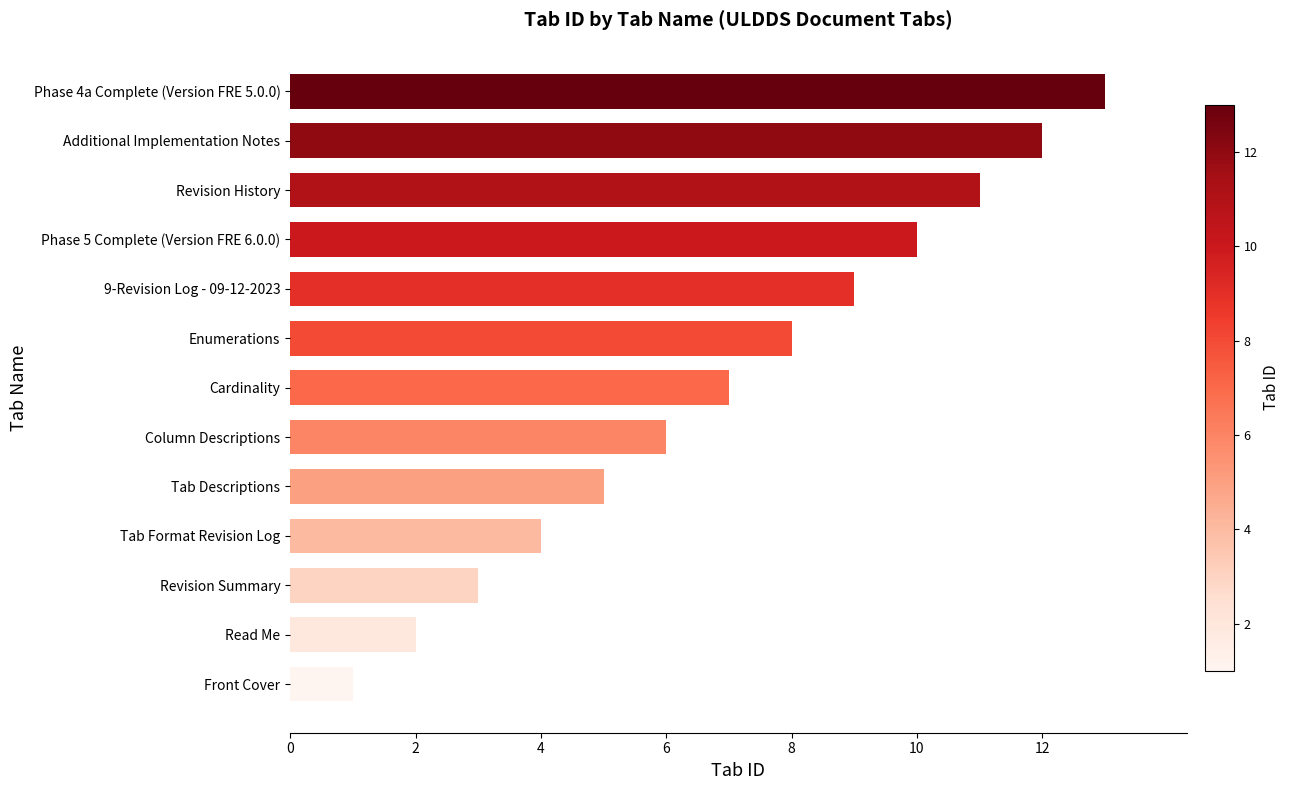

The chart shows a value of 5 at Revision Summary. True or false?

False